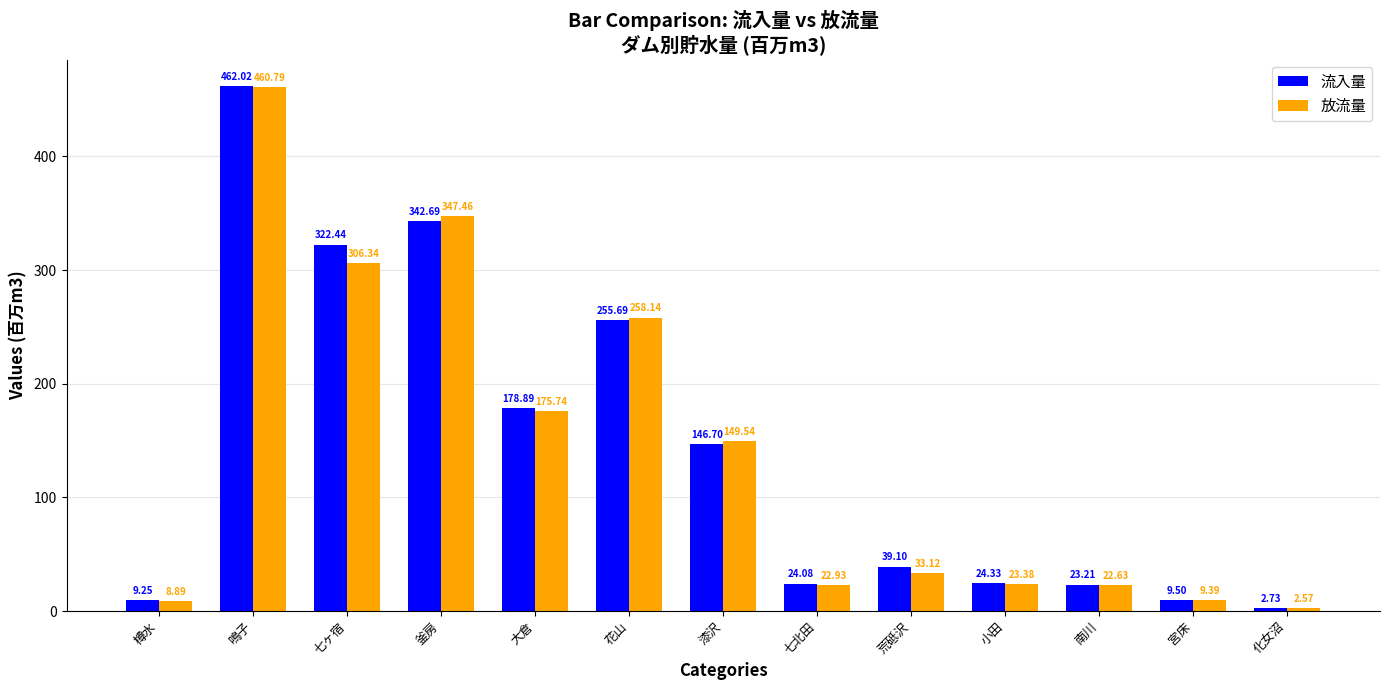

What is the difference between the maximum and minimum values in the 流入量 series?

459.3